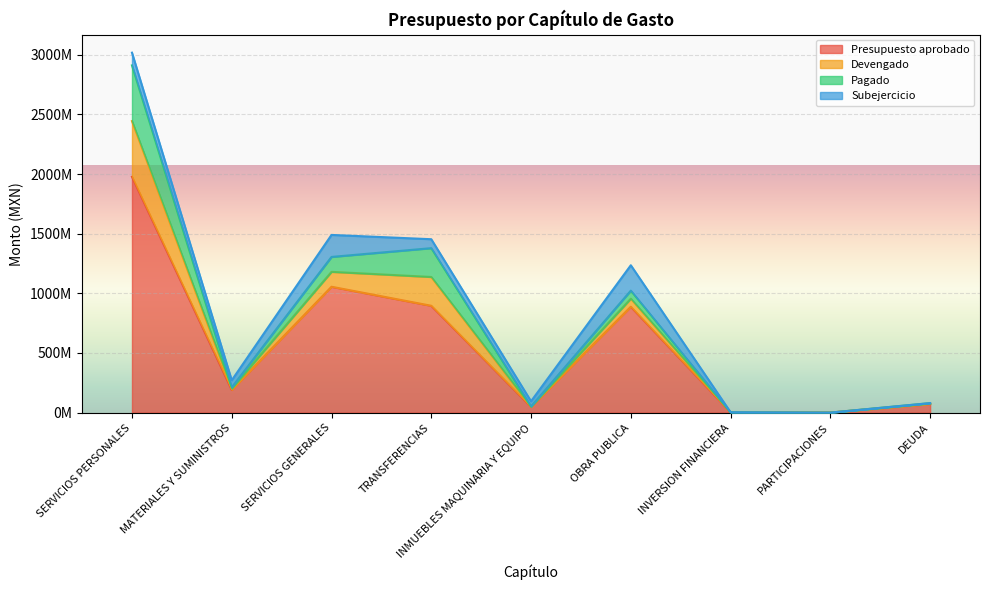

Rank the series by their maximum value, from lowest to highest.

Subejercicio, Devengado, Pagado, Presupuesto aprobado